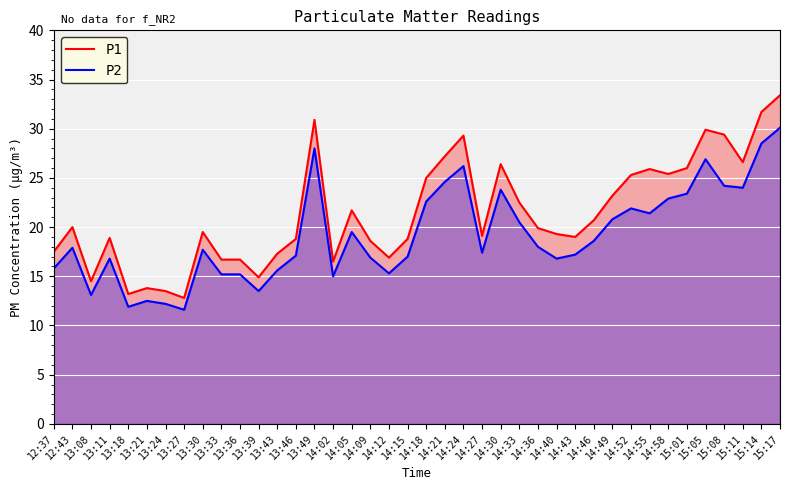

At which category does P1 reach its first local peak?

12:43